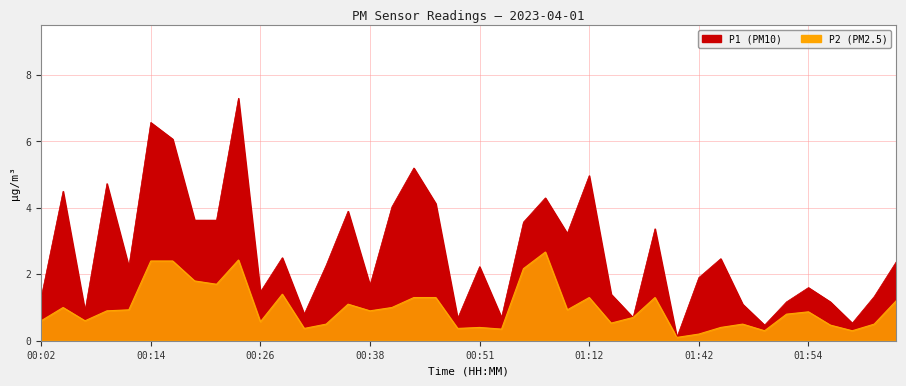

At which category is the sum across all series the highest?

00:24